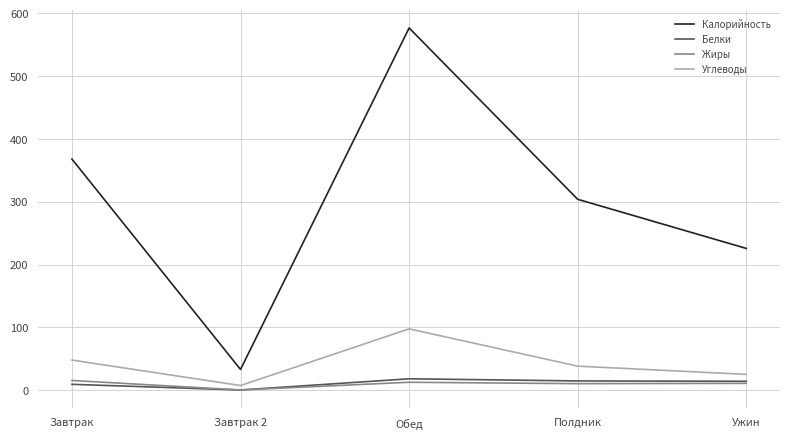

Which series has the largest total across all categories?

Калорийность